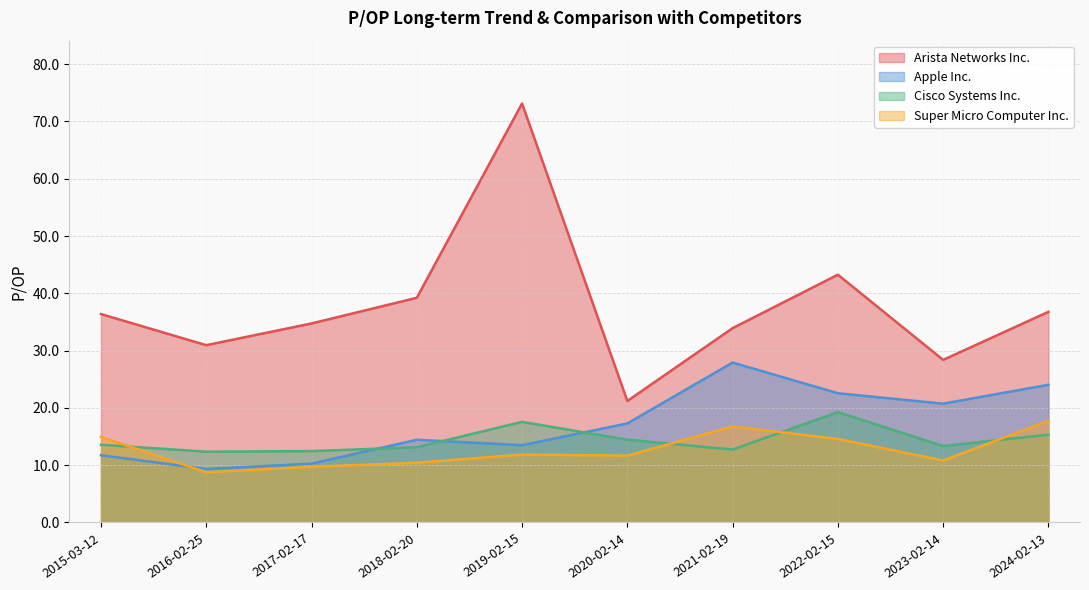

Rank the series by their maximum value, from highest to lowest.

Arista Networks Inc., Apple Inc., Cisco Systems Inc., Super Micro Computer Inc.